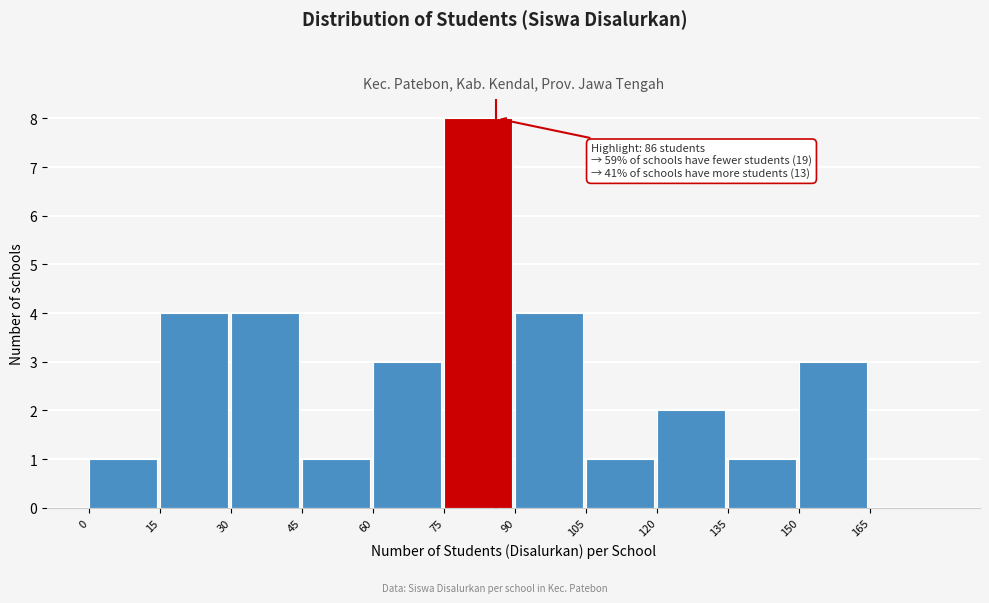

Which range on the x-axis has the tallest bar?

75 to 90